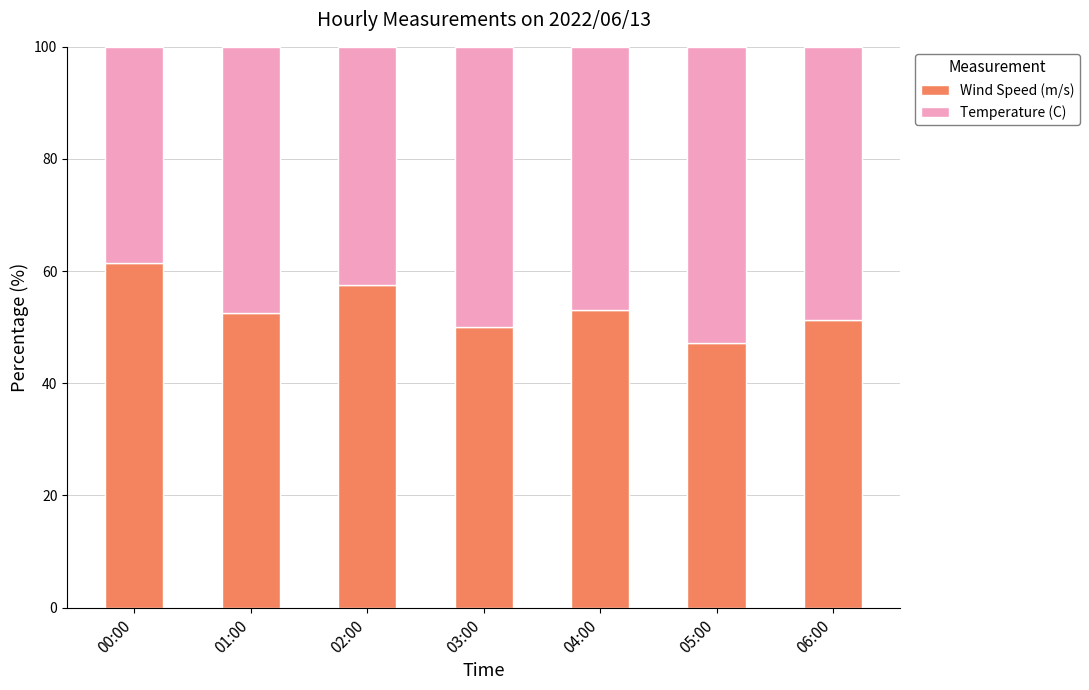

What is the total value across all series at 04:00?

100.0